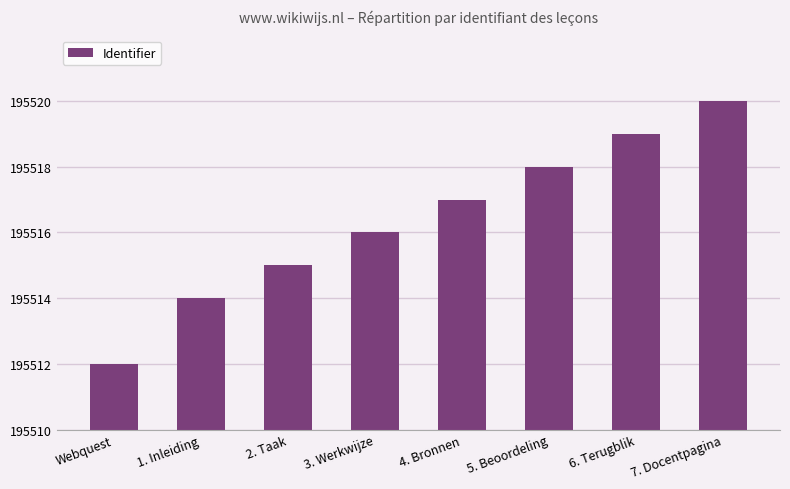

At which label is the value closest to 6?

3. Werkwijze